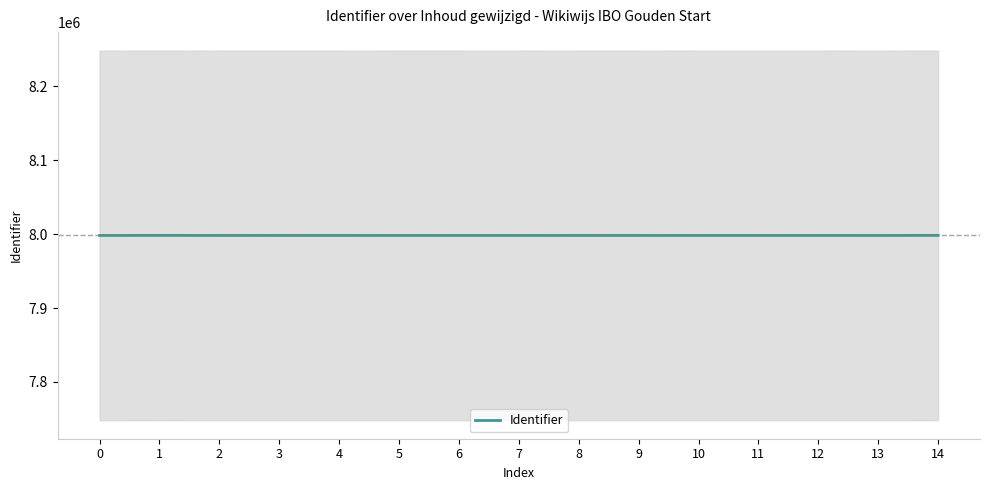

How many categories are shown in the chart?

15